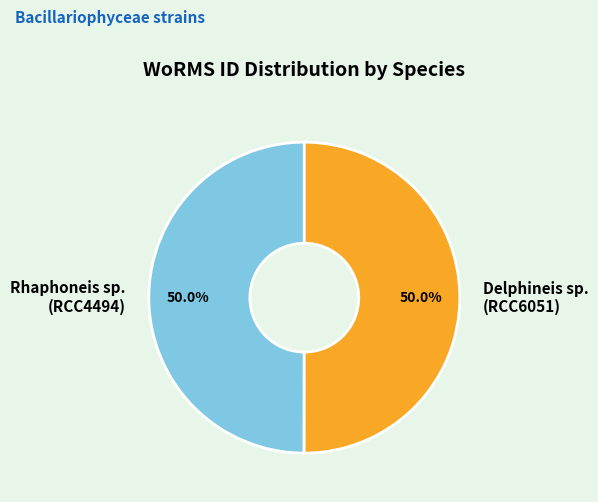

What is the ratio of the value at Delphineis sp. (RCC6051) to the value at Rhaphoneis sp. (RCC4494)?

1.0